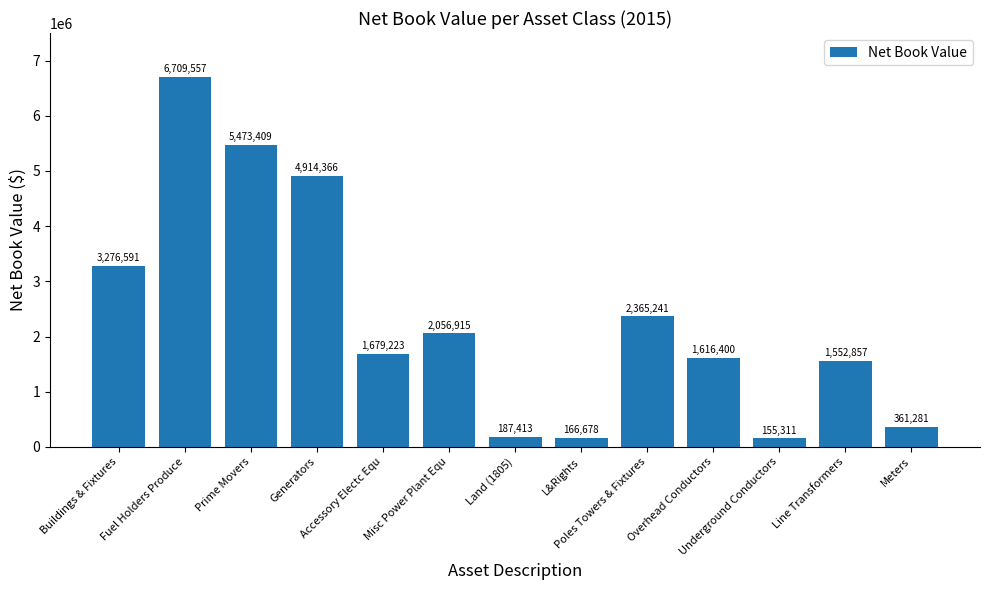

List the labels in order of value, largest first.

Fuel Holders Produce, Prime Movers, Generators, Buildings & Fixtures, Poles Towers & Fixtures, Misc Power Plant Equ, Accessory Electc Equ, Overhead Conductors, Line Transformers, Meters, Land (1805), L&Rights, Underground Conductors